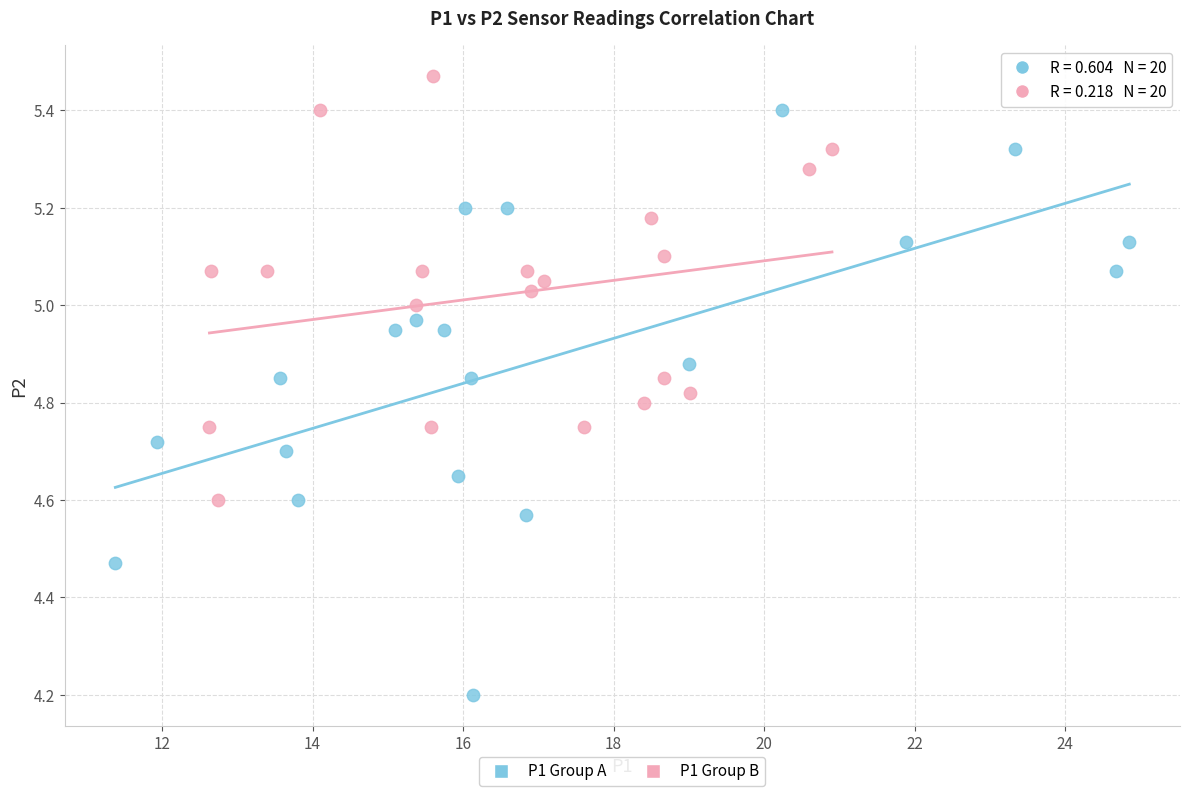

Which series has the largest Y range (max minus min)?

P1 Group A